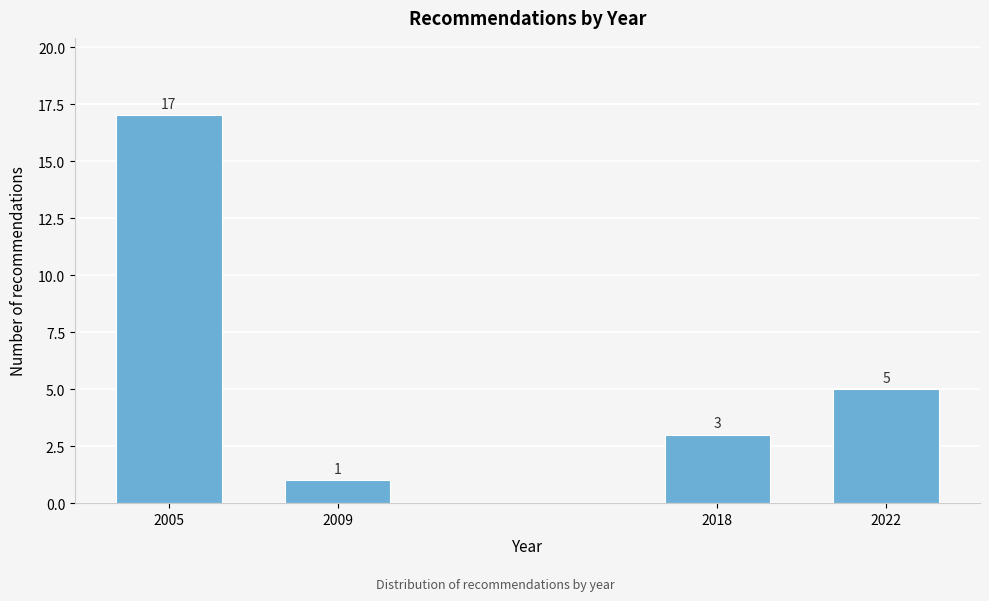

Reading left to right, transcribe all the data shown in this chart.

17	1	3	5